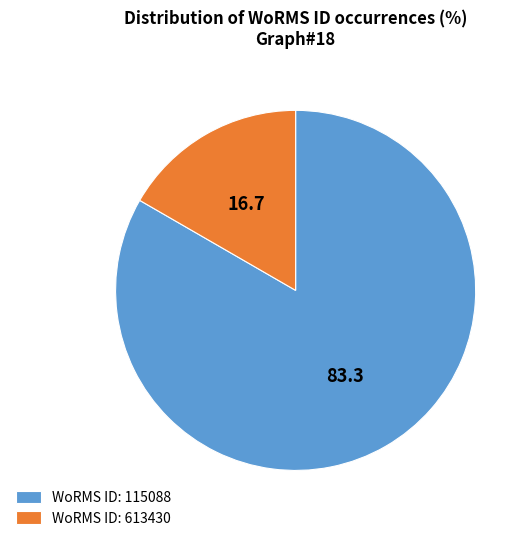

Approximately how many times larger is the value at WoRMS ID: 115088 compared to WoRMS ID: 613430?

5.0